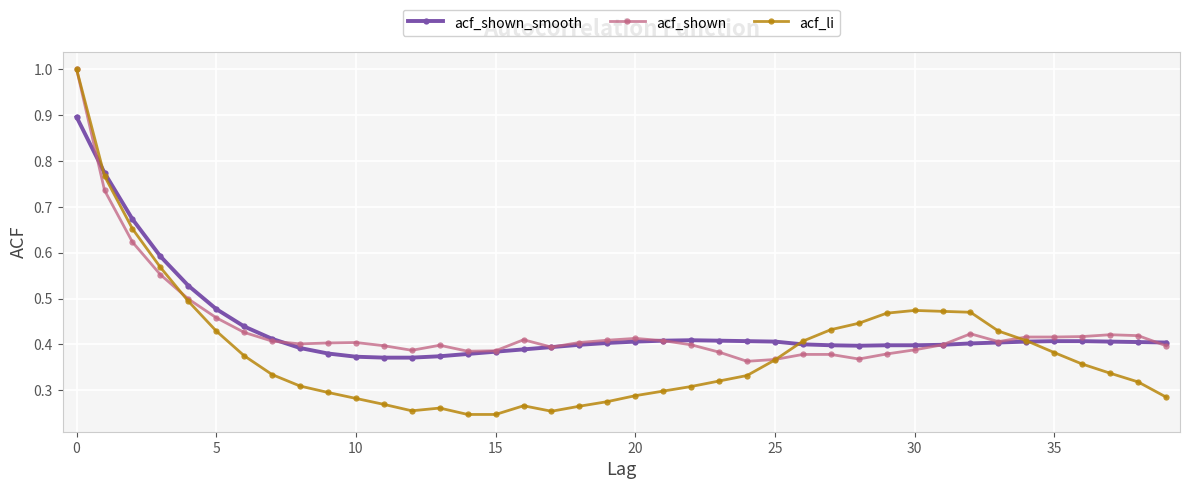

Which series has the largest range (max minus min)?

acf_li